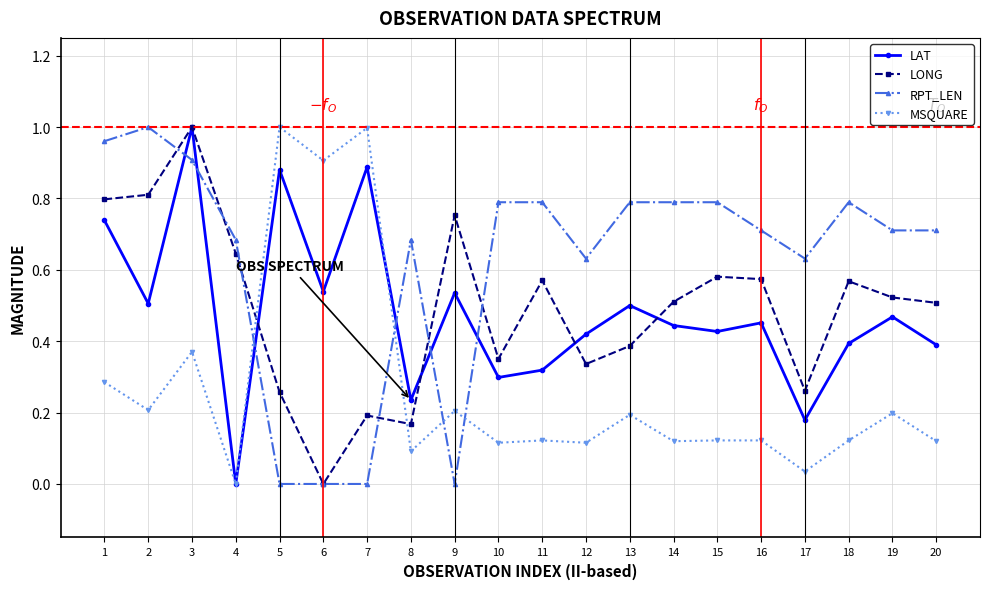

Between 11 and 14, which series saw the biggest shift?

LAT